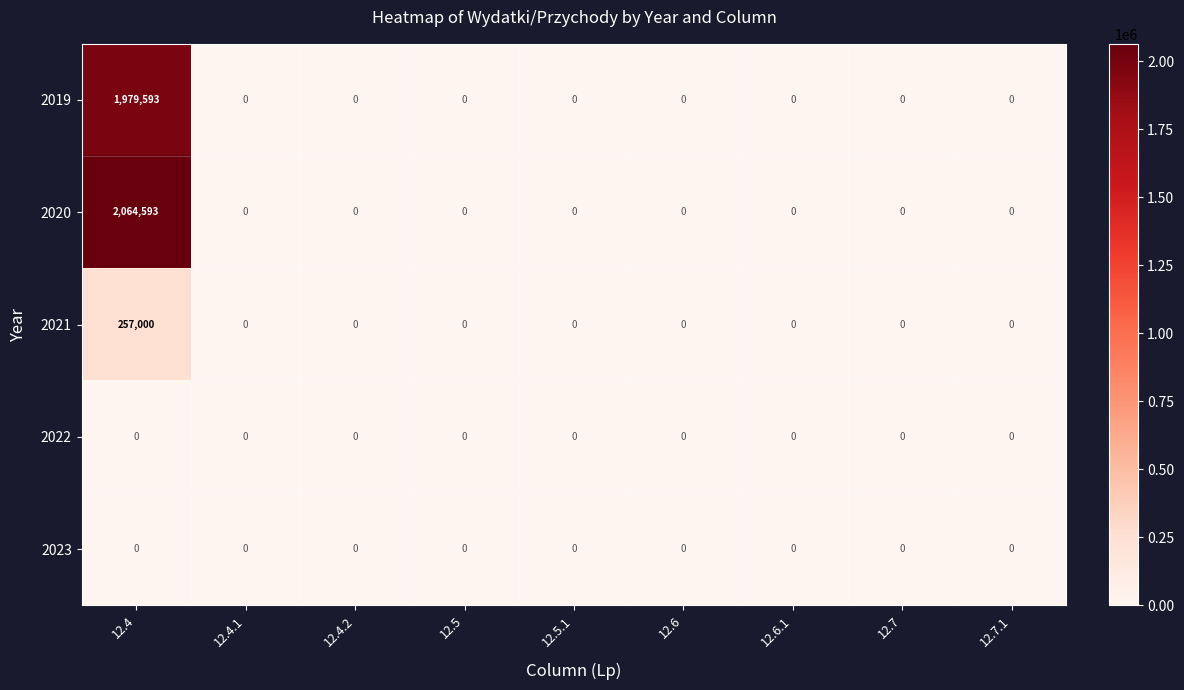

Which series has the largest range (max minus min)?

2020